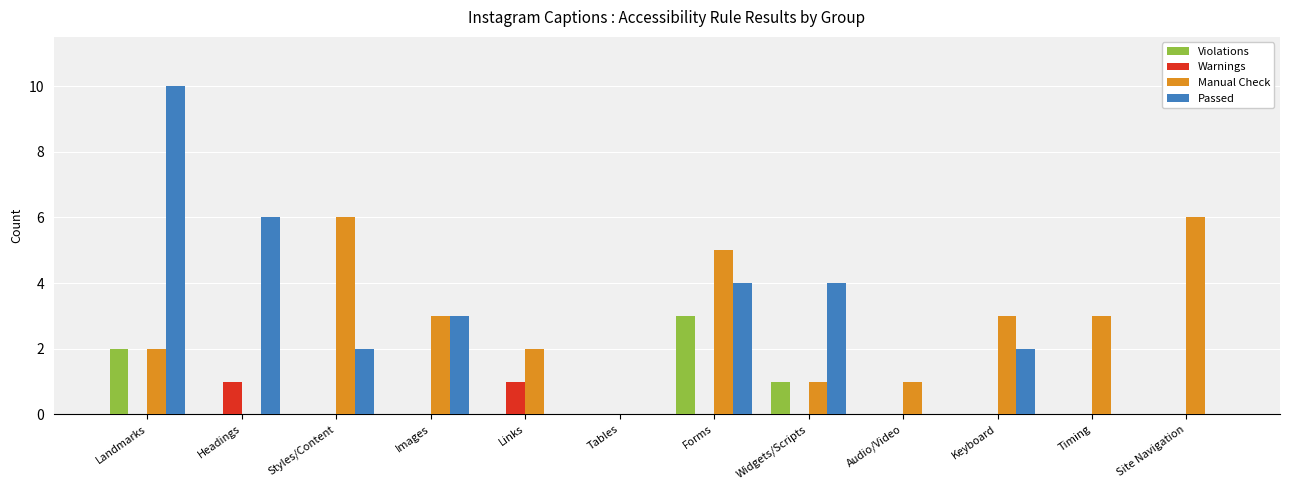

True or false: Passed has a value of 6 at Audio/Video.

False